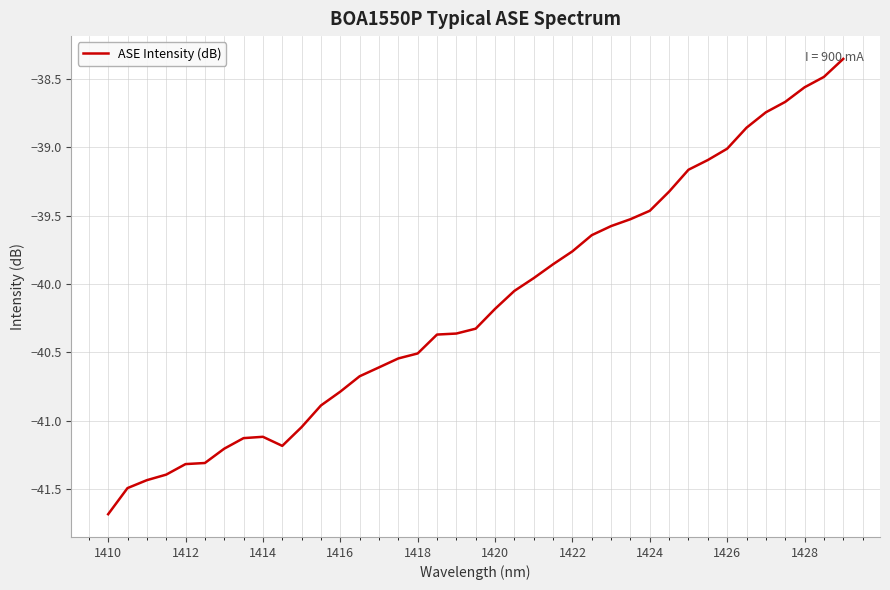

What is the smallest value displayed?

-41.7